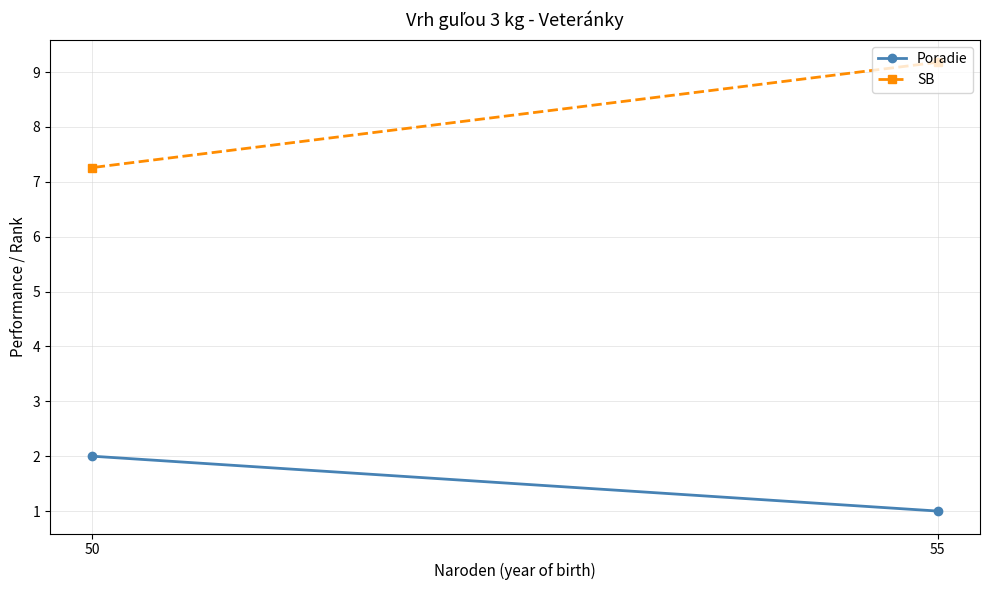

At which category does the chart reach its peak across all series?

55